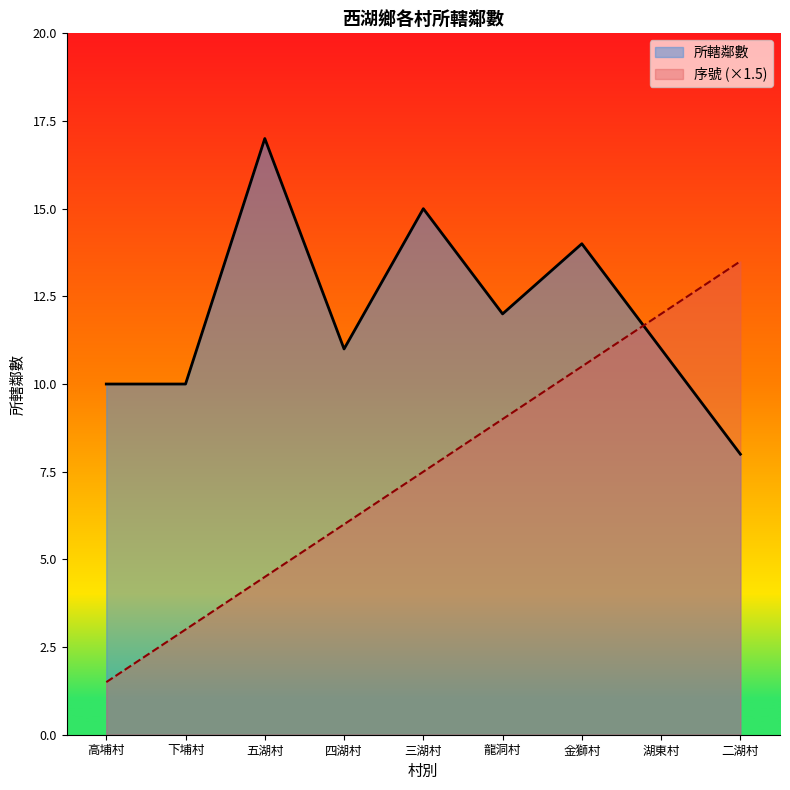

What is the sum of the 序號 values at 二湖村 and 下埔村?

16.5